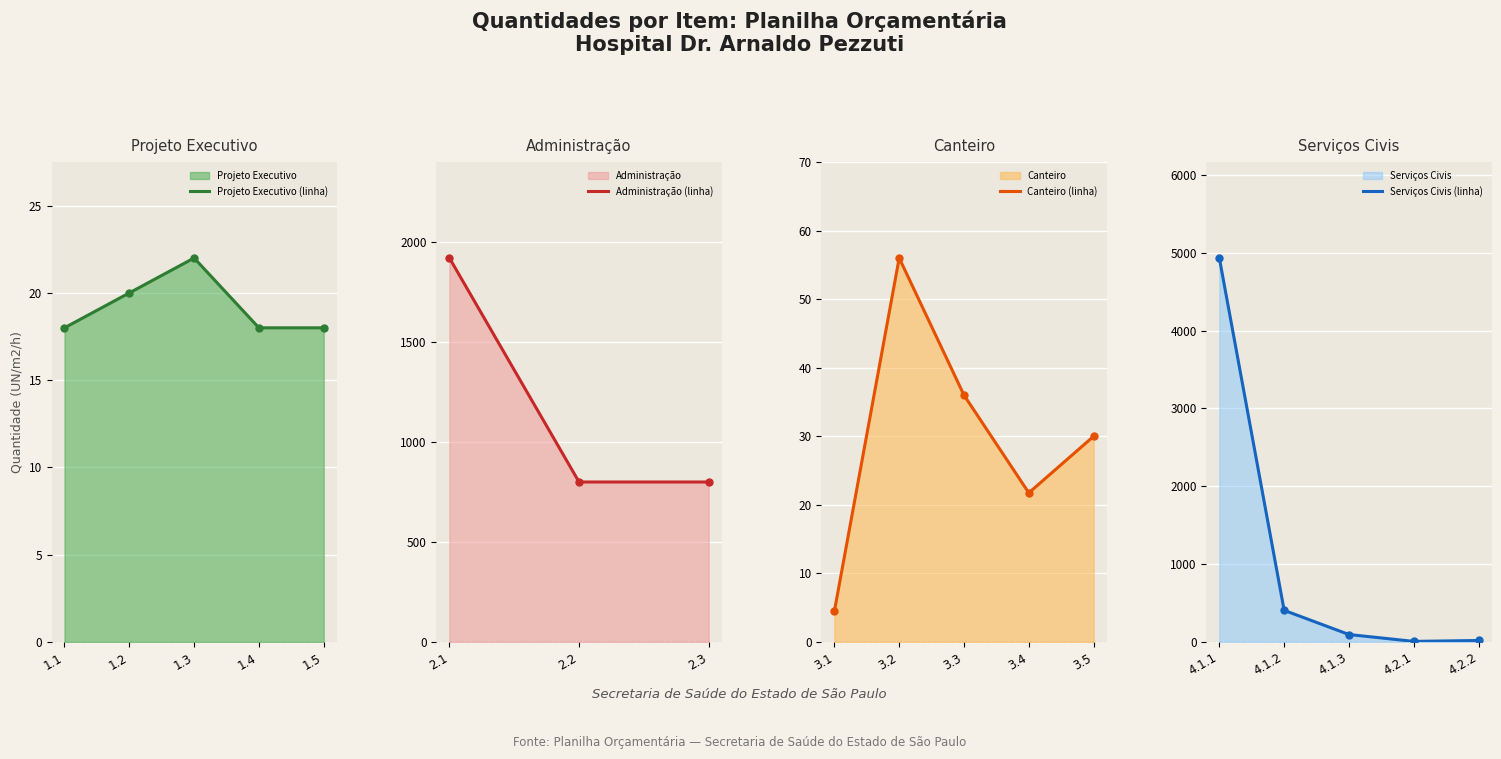

Which series has the widest spread of values?

Serviços Civis